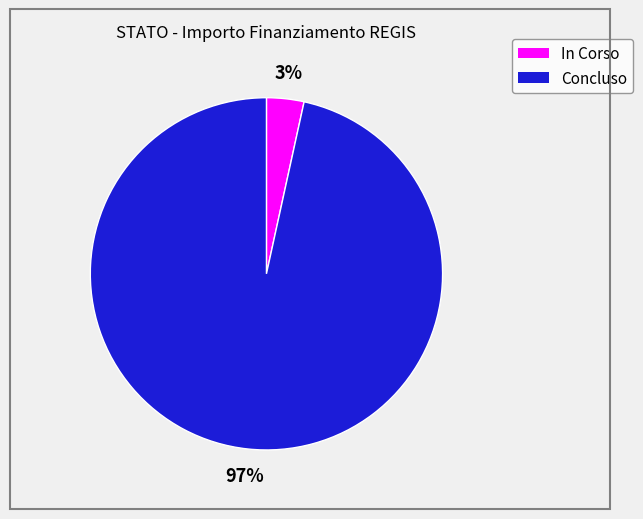

Between Concluso and In Corso, which is larger?

Concluso